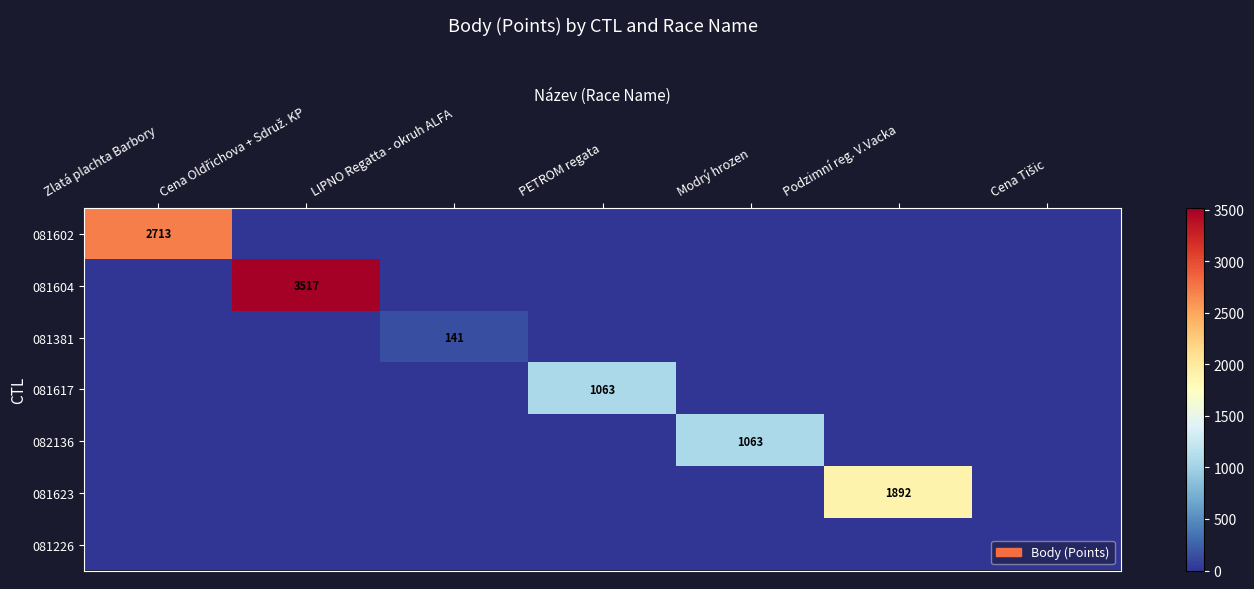

Which series changed the most between Zlatá plachta Barbory and PETROM regata?

081602